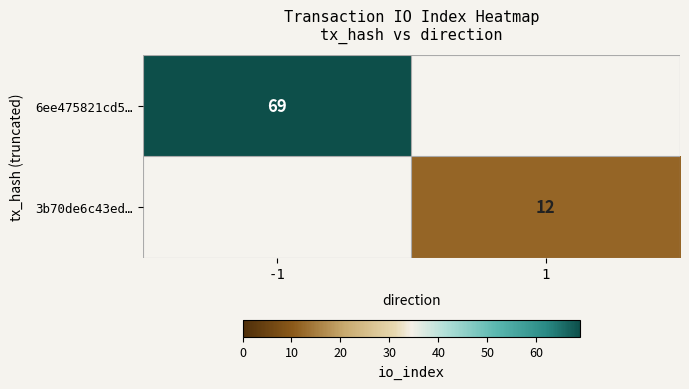

The 3b70de6c43ed… series shows 12 at 1. True or false?

True